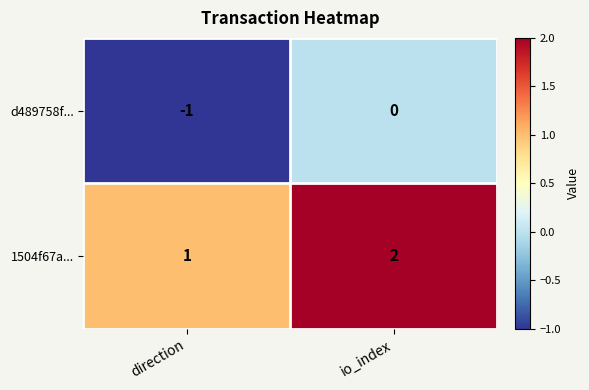

Rank the series by their maximum value, from lowest to highest.

d489758f..., 1504f67a...